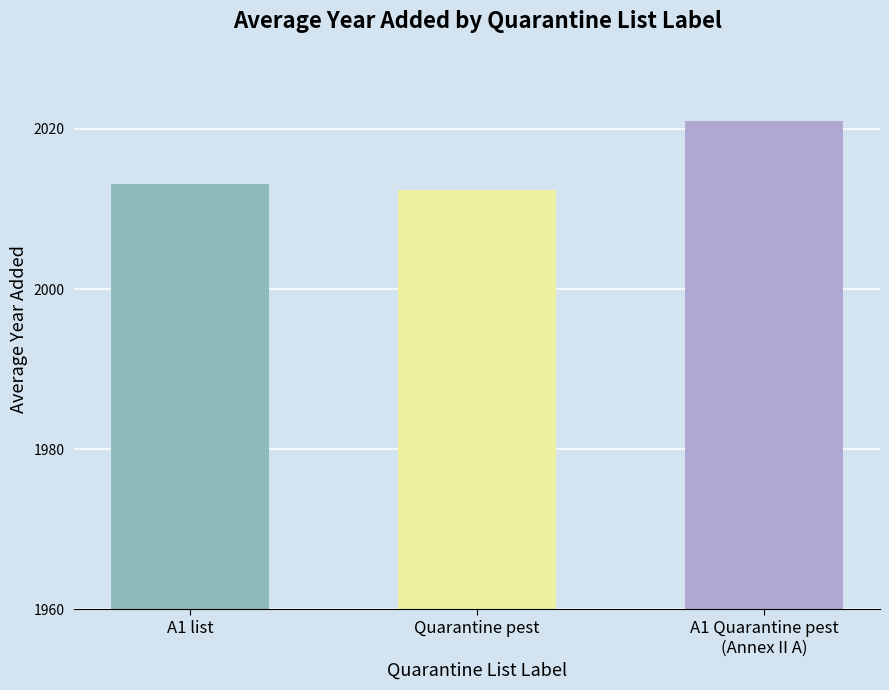

Which label corresponds to the largest value in the chart?

A1 Quarantine pest
(Annex II A)